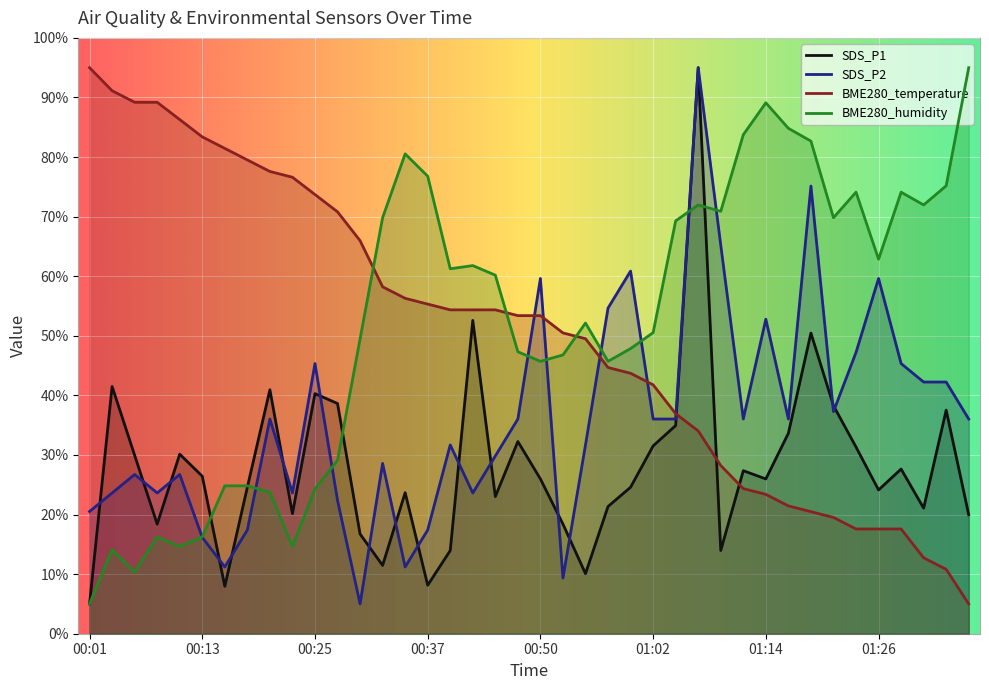

After their last crossing, which series has the higher values: SDS_P2 or BME280_humidity?

BME280_humidity